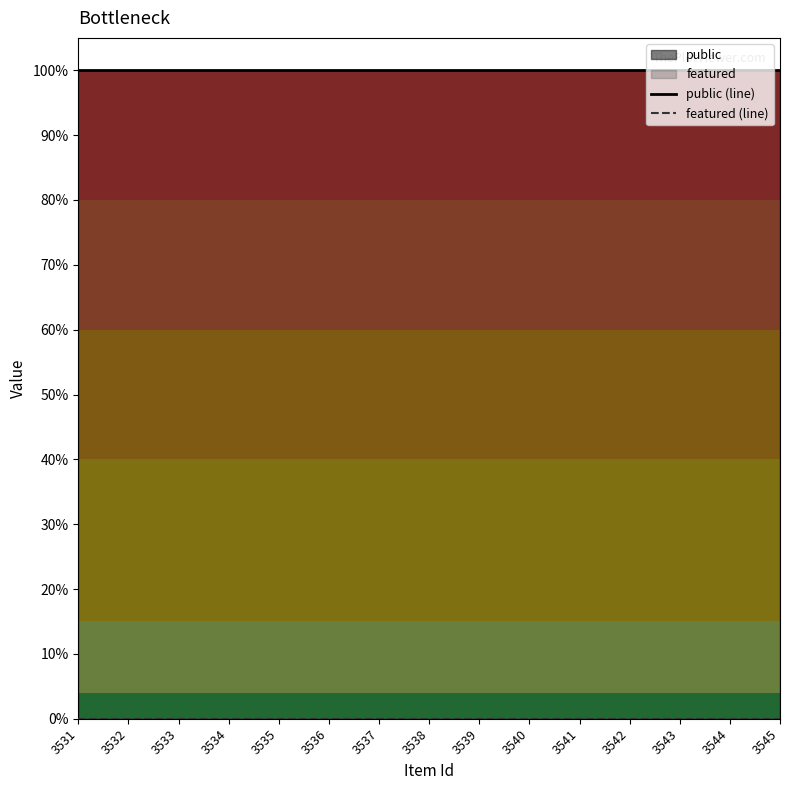

Does the chart display data point markers on the line(s)?

No